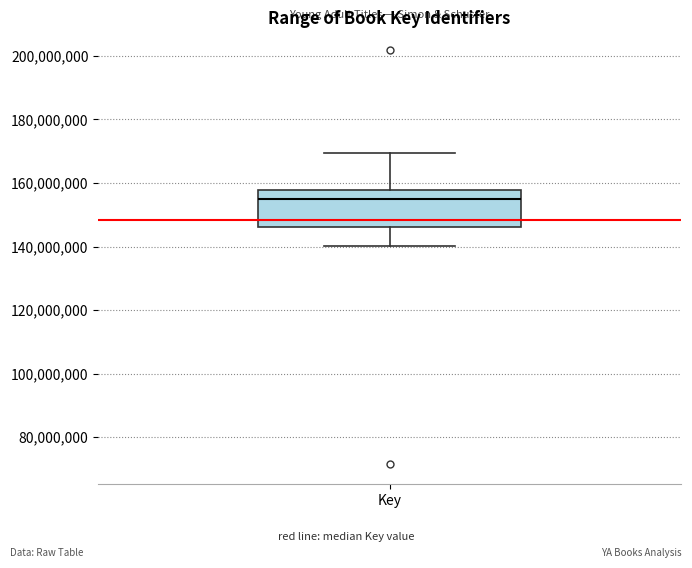

Where does the lower whisker of the box for Key end on the y-axis? The values are not printed on the chart, so give them approximately, as read against the axis.

140000000